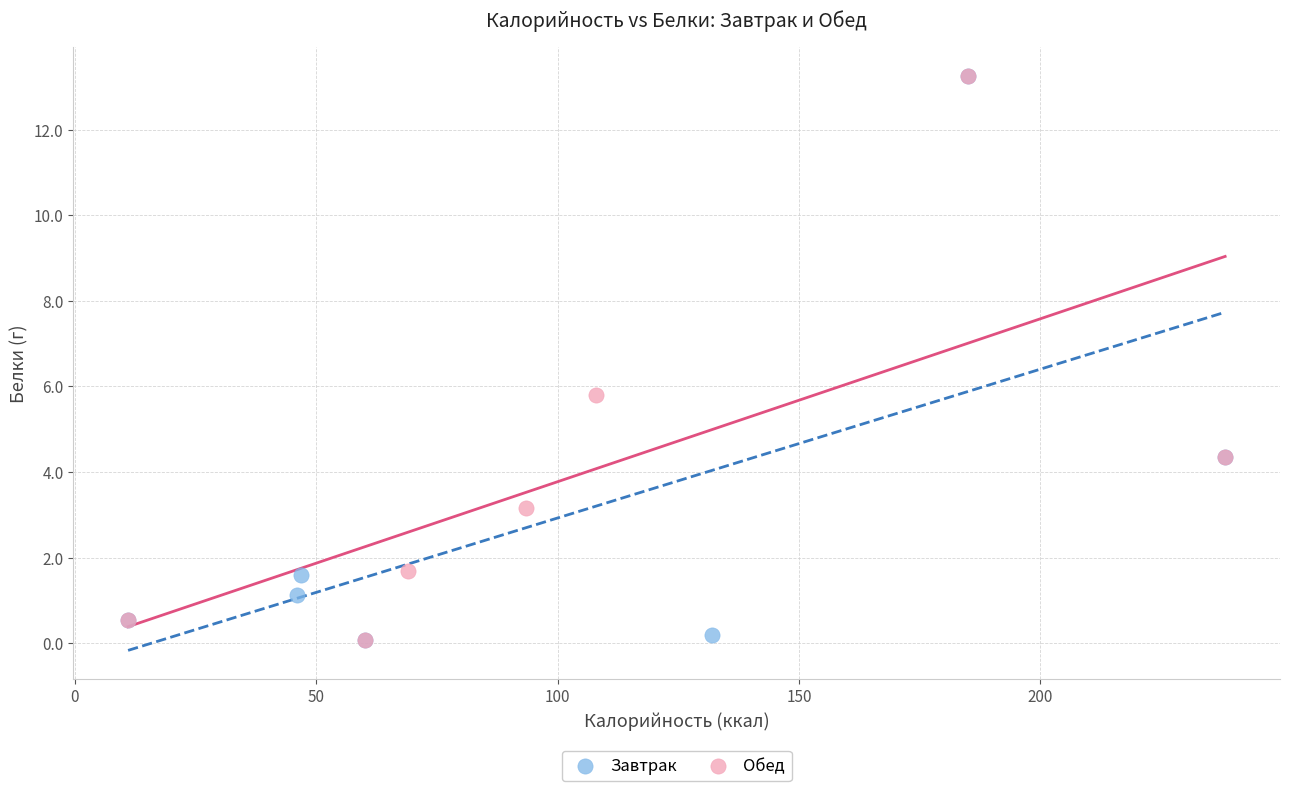

What are all the series names shown in the legend?

Завтрак, Обед